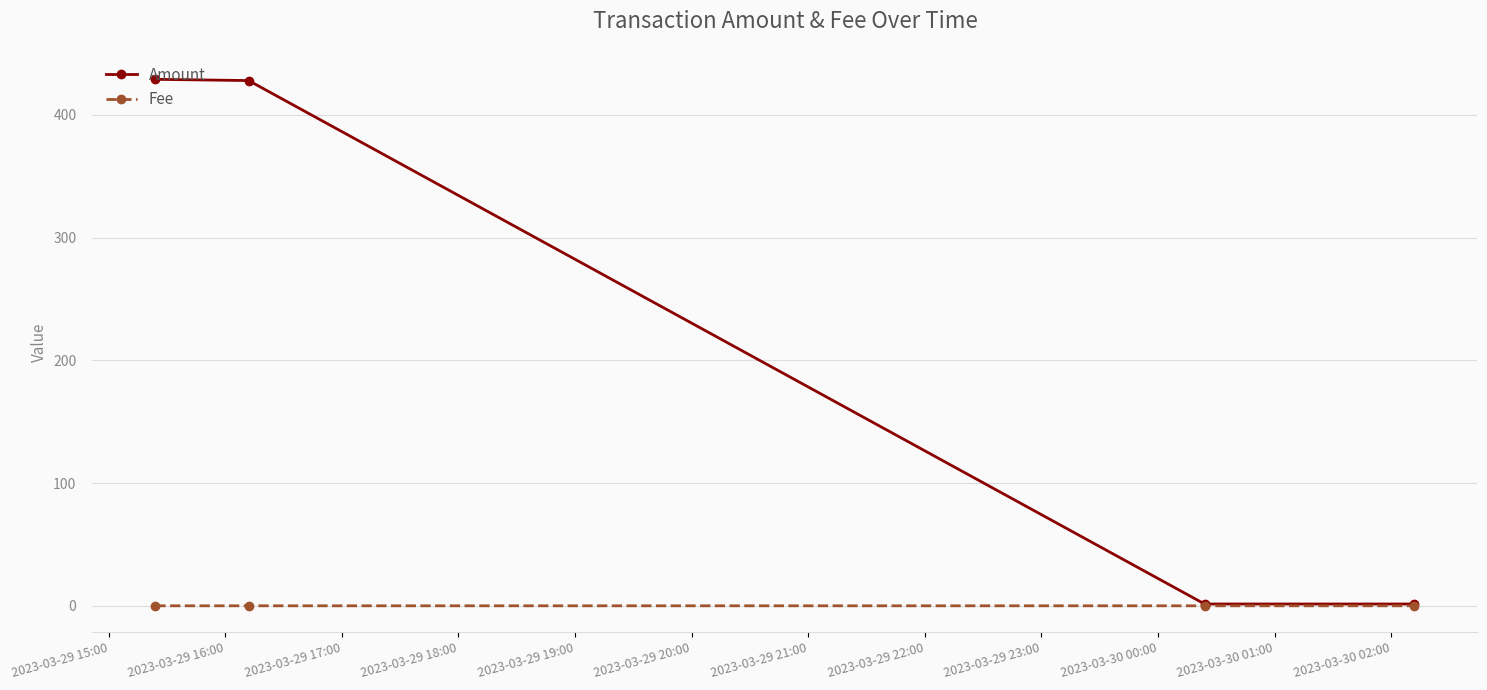

What is the highest value of the Amount series?

429.0